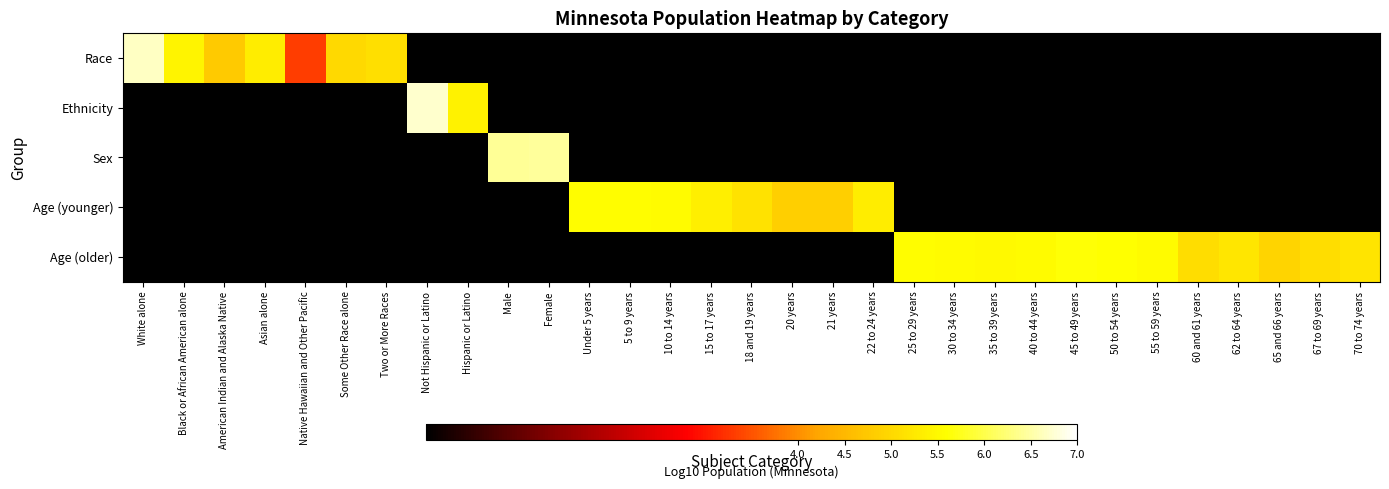

Which series changed the most between Male and 67 to 69 years?

Sex